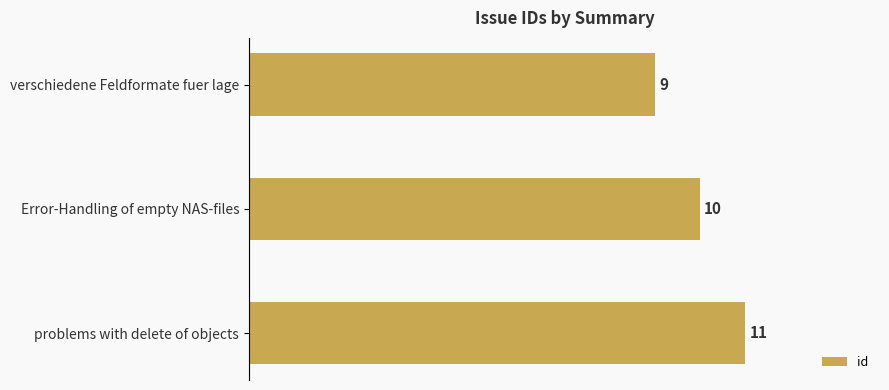

Reading bottom to top, what are all the values shown in this chart?

problems with delete of objects=11	Error-Handling of empty NAS-files=10	verschiedene Feldformate fuer lage=9